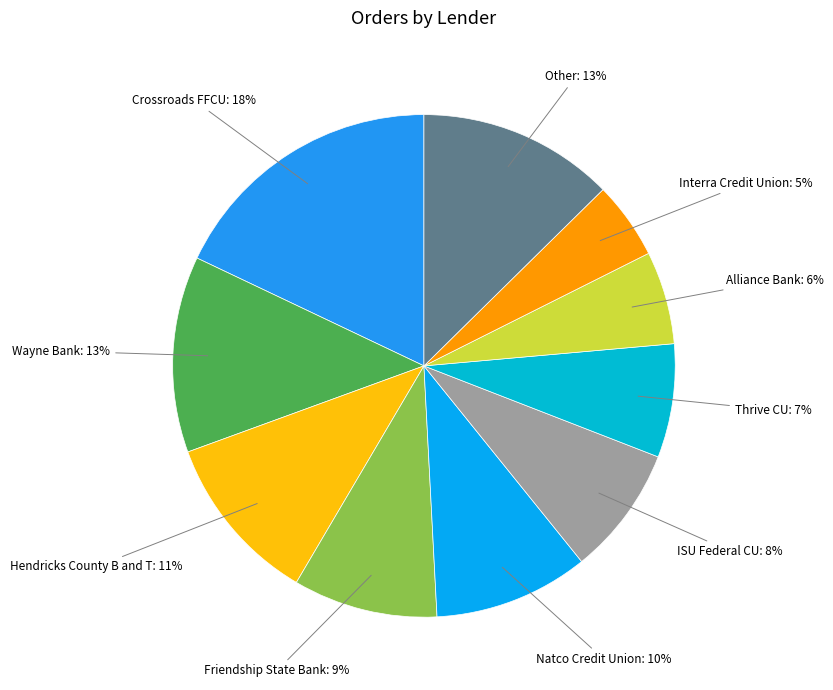

What is the ratio of the value at Thrive CU to the value at Alliance Bank?

1.2